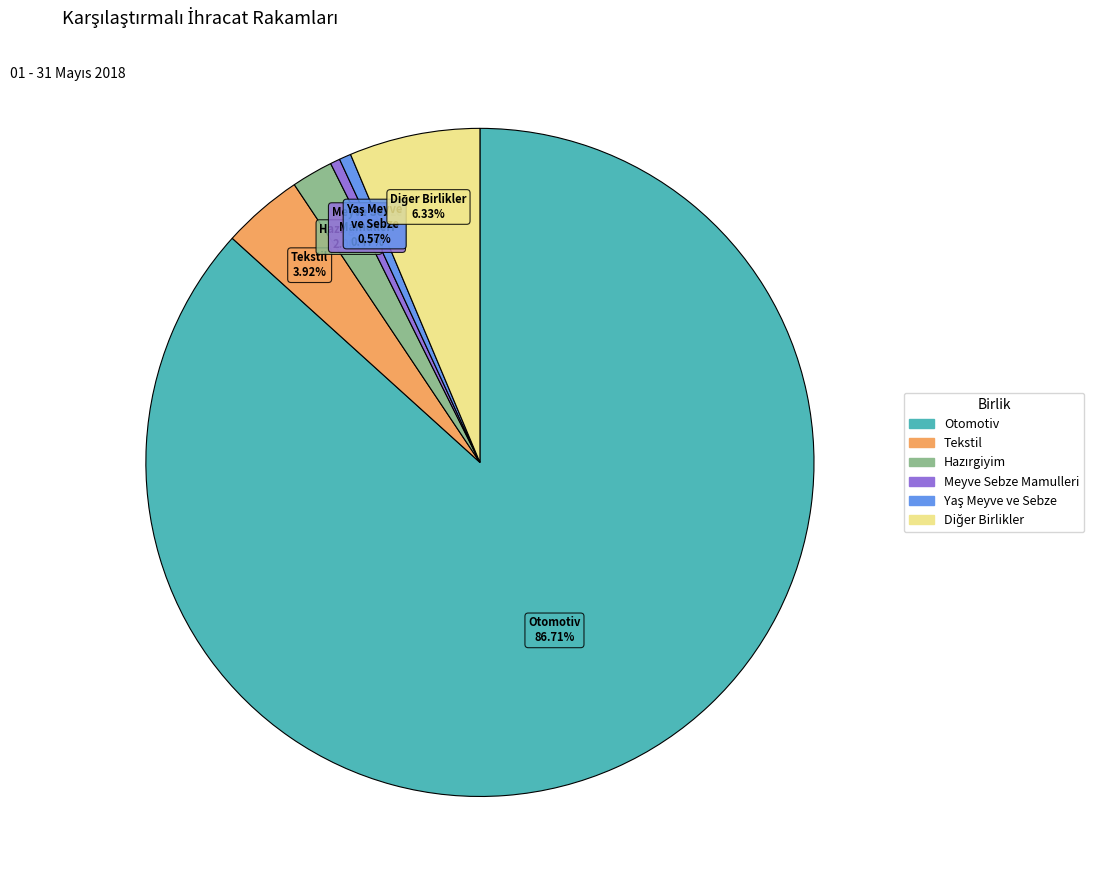

Is there any slice that represents more than half of the pie?

Yes